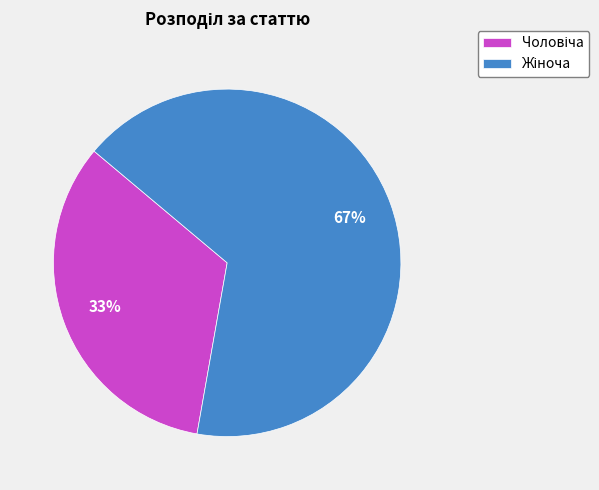

Does any single category account for the majority?

Yes